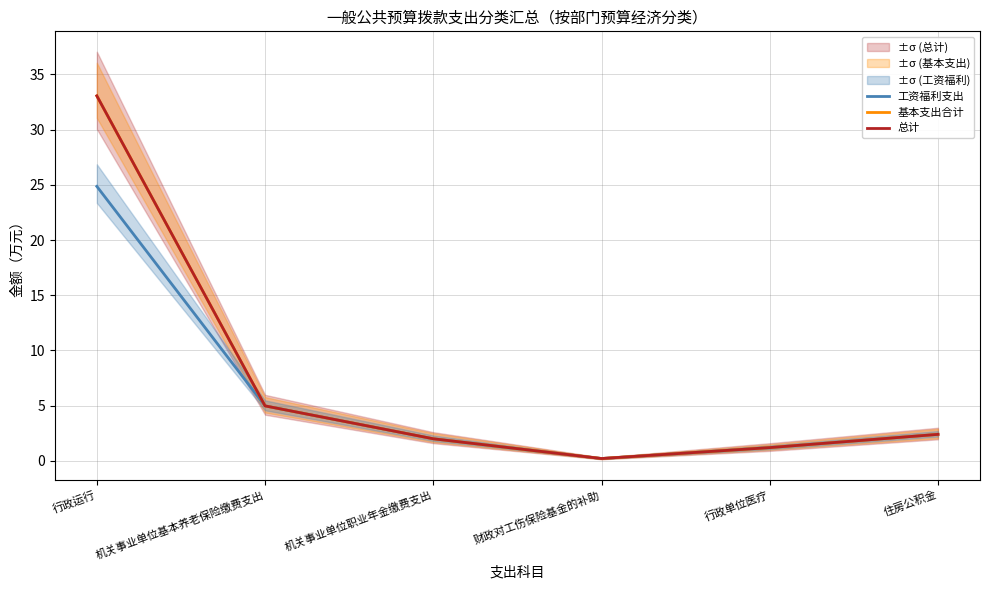

What is the difference between the 工资福利支出 values at 住房公积金 and 机关事业单位职业年金缴费支出?

0.4